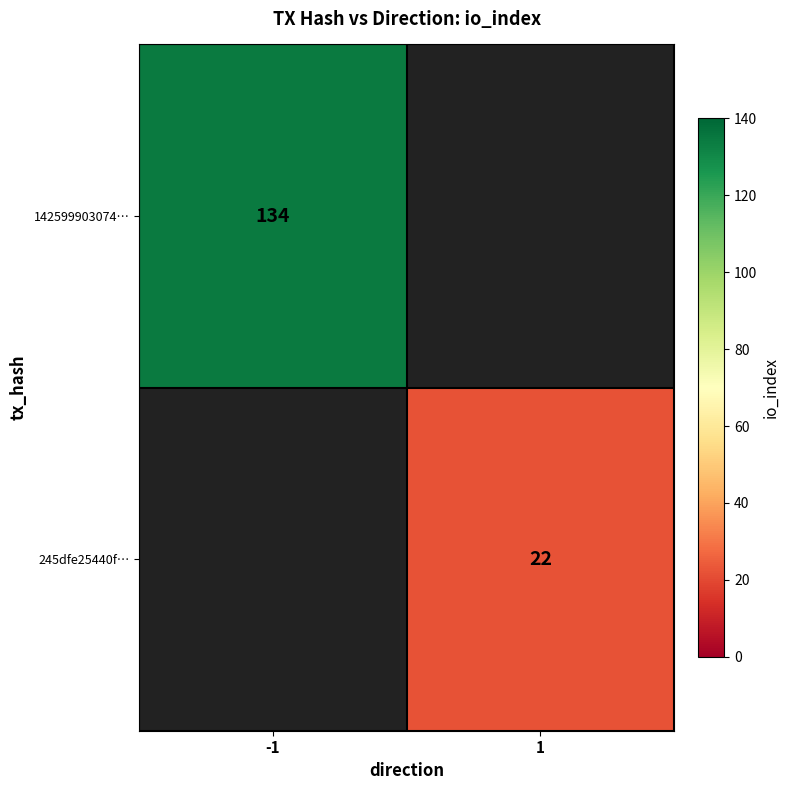

Which category has the lowest value across all series?

1